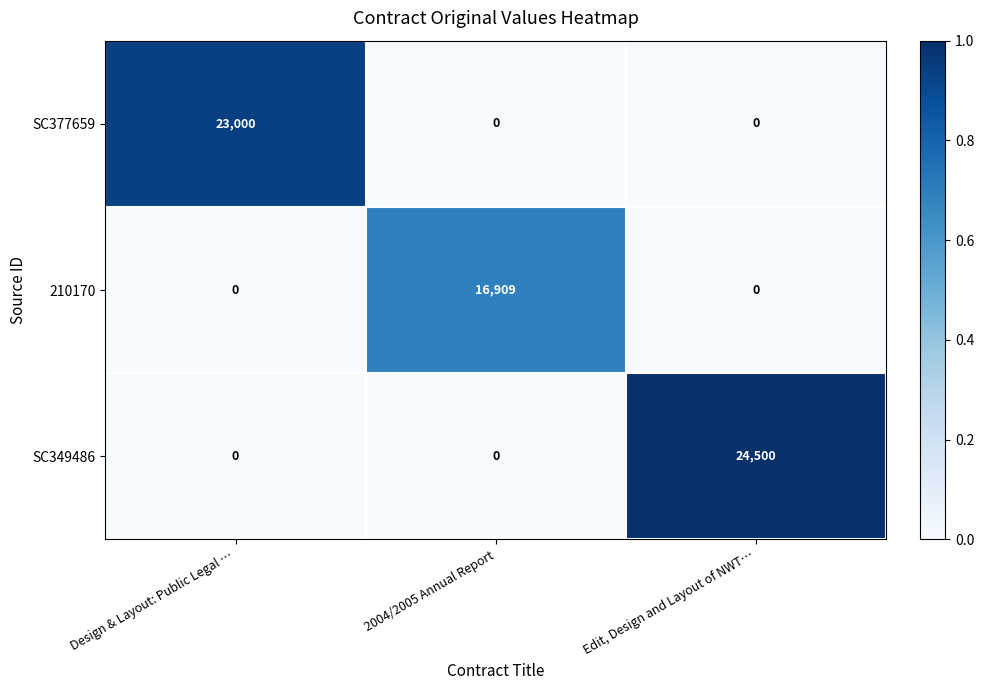

What is the greatest value displayed?

24500